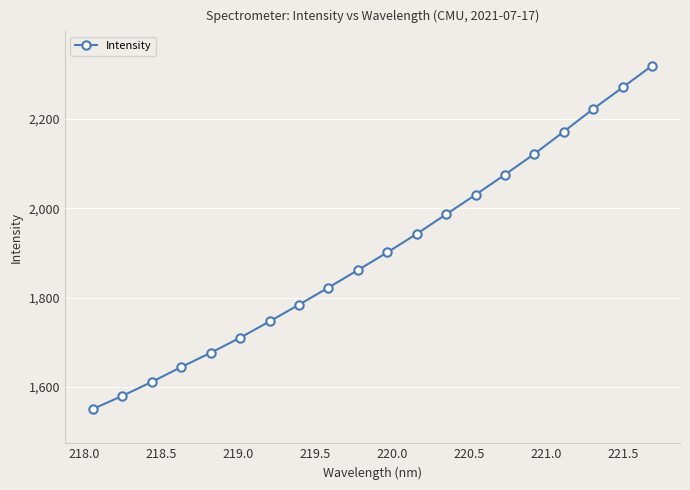

What is the greatest value displayed?

2319.5